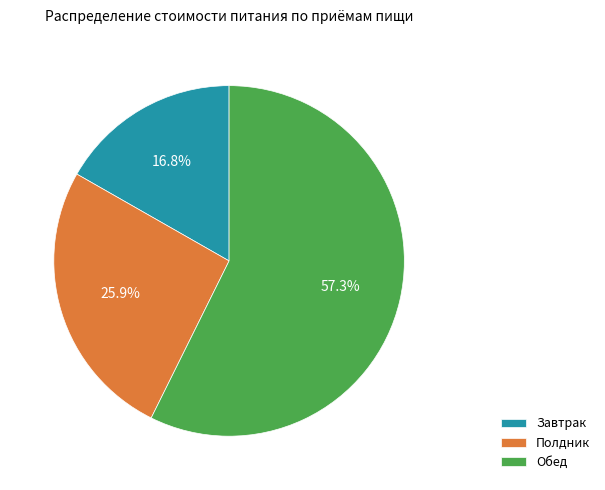

Rank the categories by value from lowest to highest.

Завтрак, Полдник, Обед